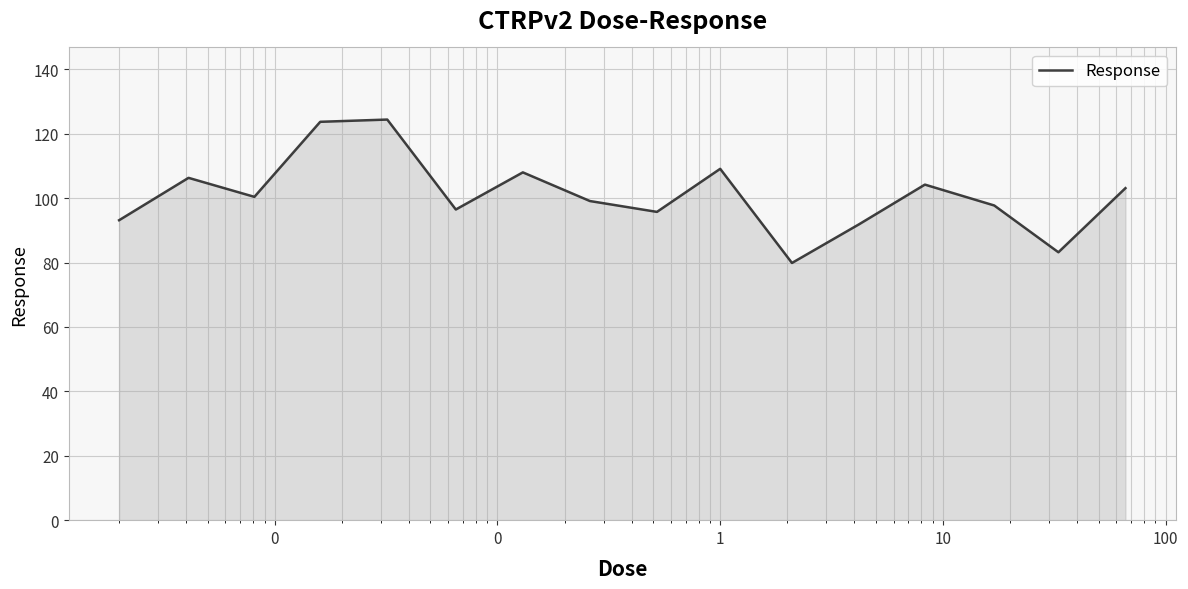

What is the difference between the maximum and minimum values?

44.5